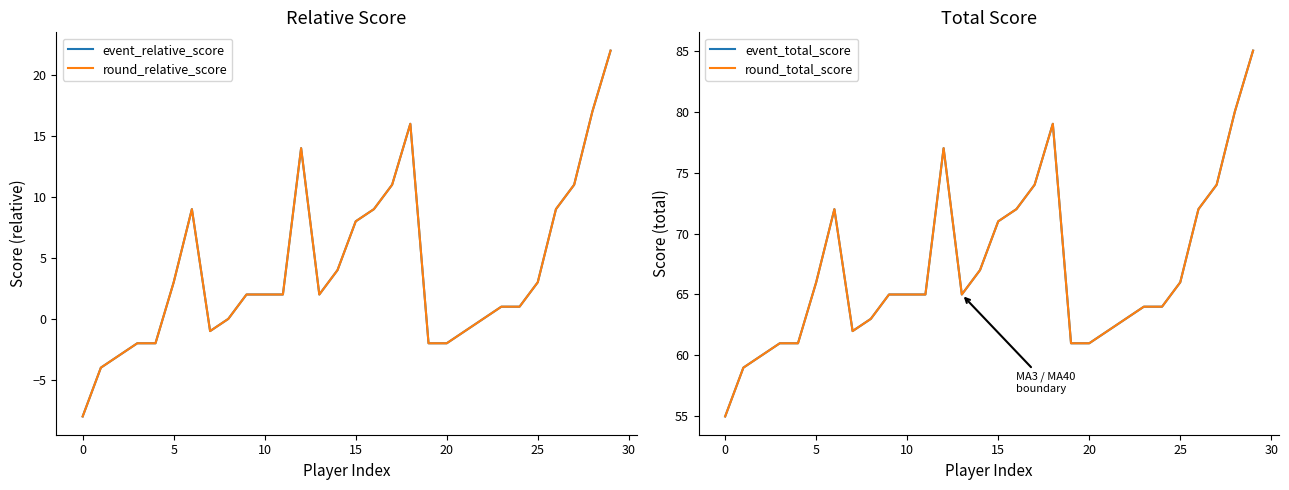

True or false: round_total_score and event_total_score cross at least once.

False